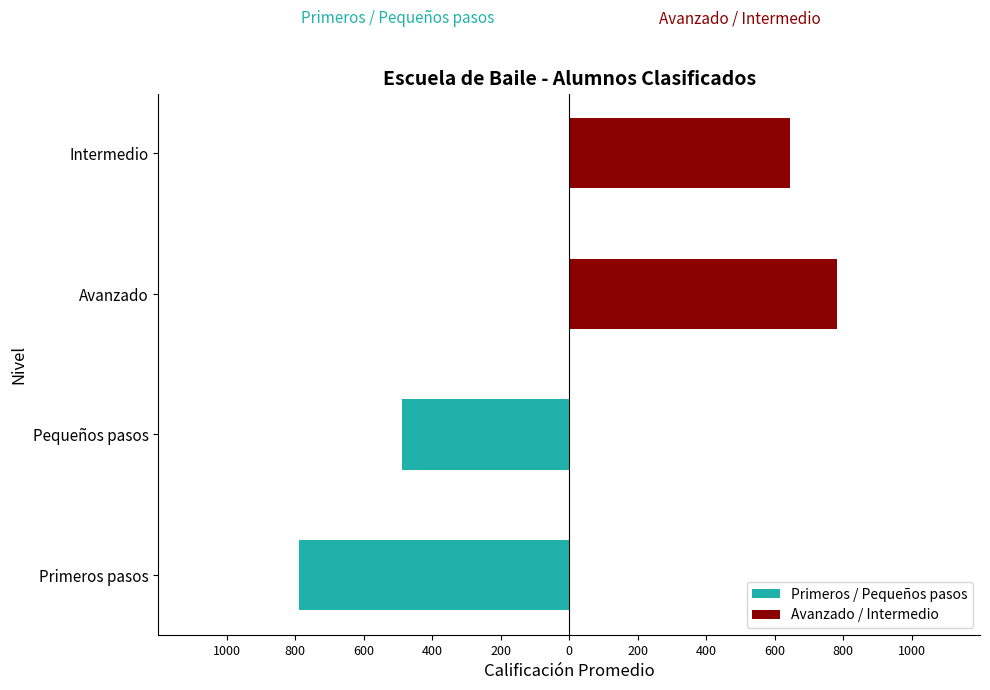

Reading left to right, transcribe all the data shown in this chart.

Primeros / Pequeños pasos: -790	-489	0	0
Avanzado / Intermedio: 0	0	781	646